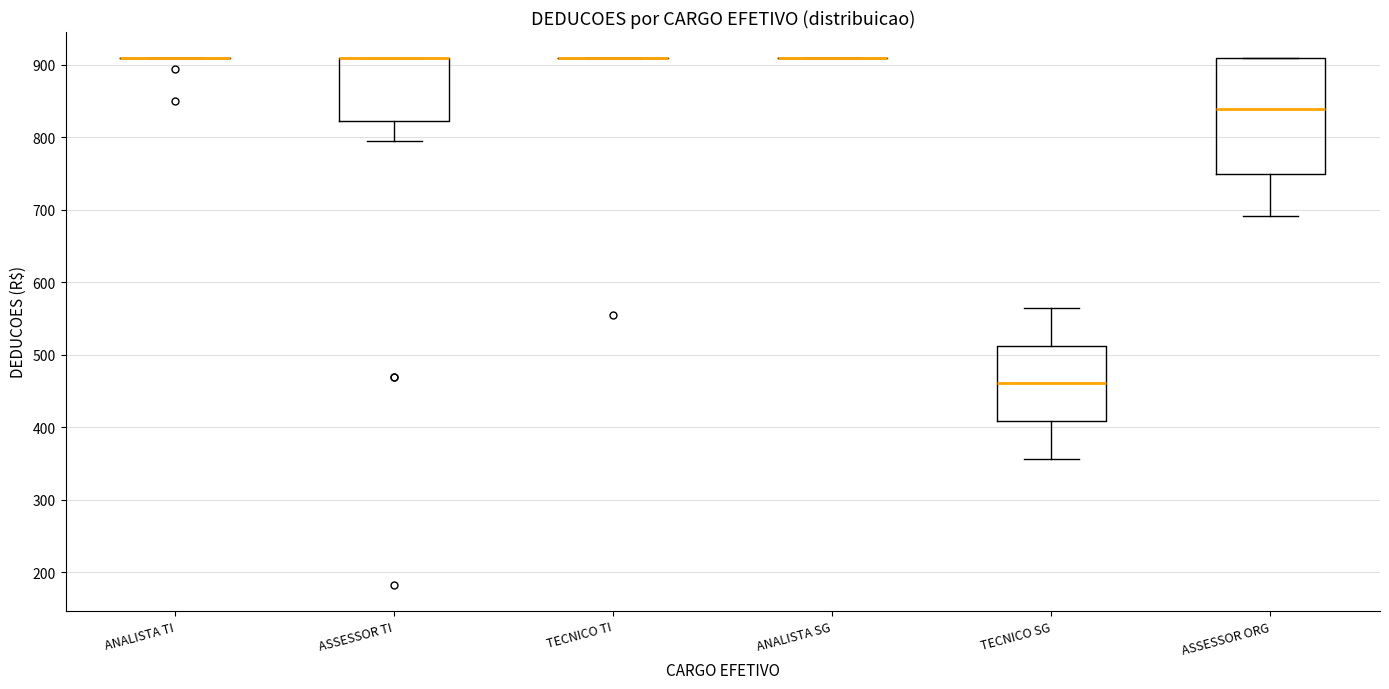

Reading left to right, read every box against the y-axis: the position of its median line, the range the box covers, and the ends of its whiskers. The values are not printed on the chart, so give them approximately, as read against the axis.

ANALISTA TI: box collapsed to a line at 910, whiskers 910 to 910
ASSESSOR TI: median 910 (drawn on the box's upper edge), box 820 to 910, whiskers 790 to 910
TECNICO TI: box collapsed to a line at 910, whiskers 910 to 910
ANALISTA SG: box collapsed to a line at 910, whiskers 910 to 910
TECNICO SG: median 460, box 410 to 510, whiskers 360 to 560
ASSESSOR ORG: median 840, box 750 to 910, whiskers 690 to 910